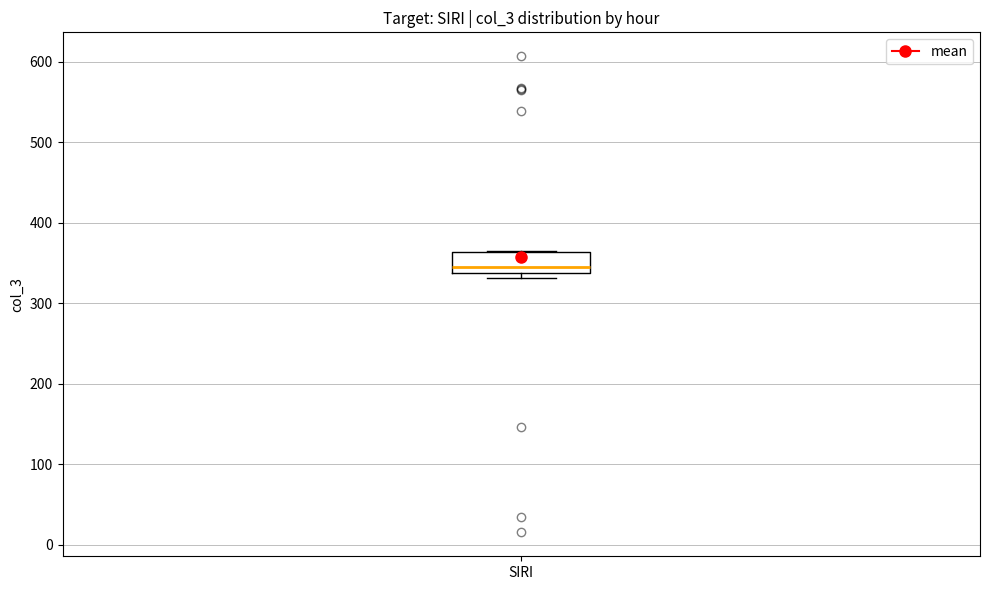

Transcribe this box plot: give where the median line is, the range the box spans, and where the two whiskers end, as read against the y-axis. The values are not printed on the chart, so give them approximately, as read against the axis.

median 350, box 340 to 360, whiskers 330 to 370